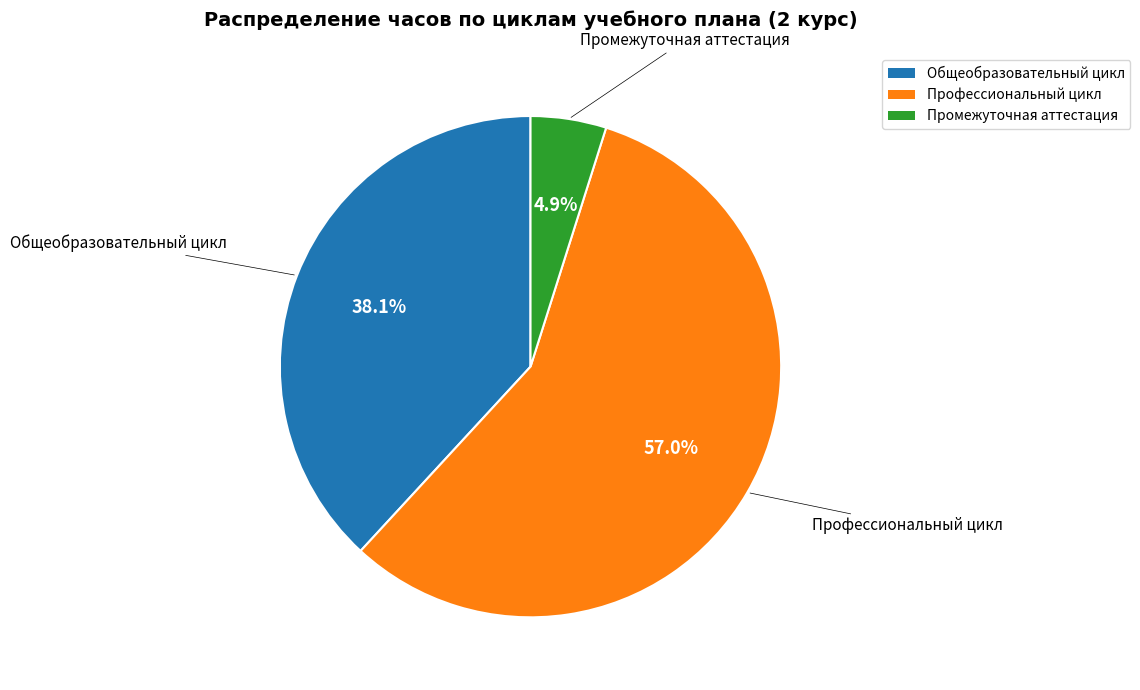

To the nearest percent, what percentage of the pie is Промежуточная аттестация?

5%